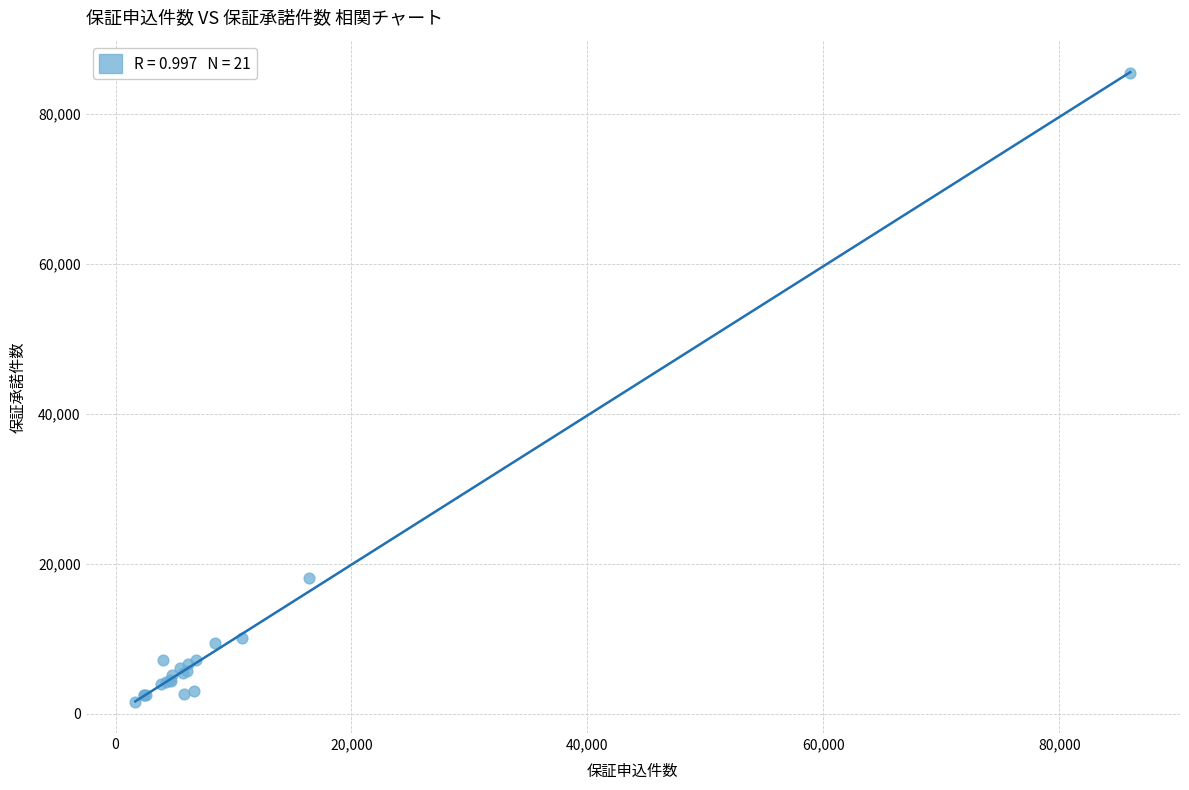

What Y value in the scatter plot is closest to 43566?

18107